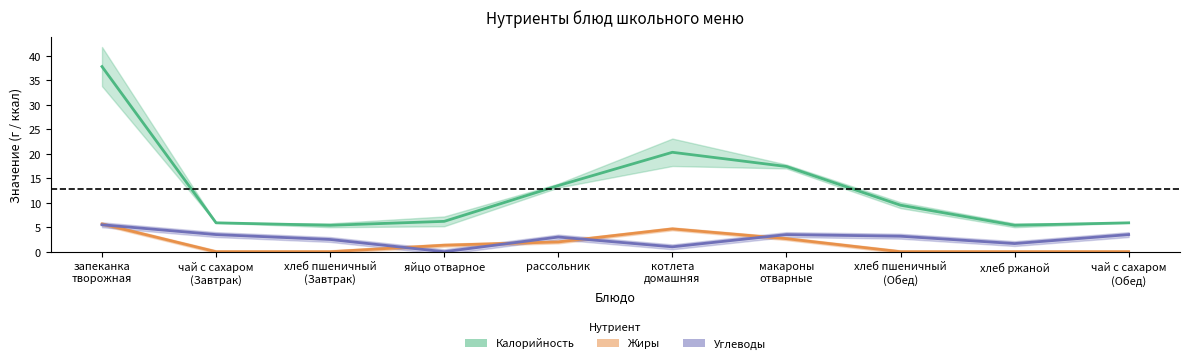

How many values in the Калорийность (центр) series exceed 9?

5